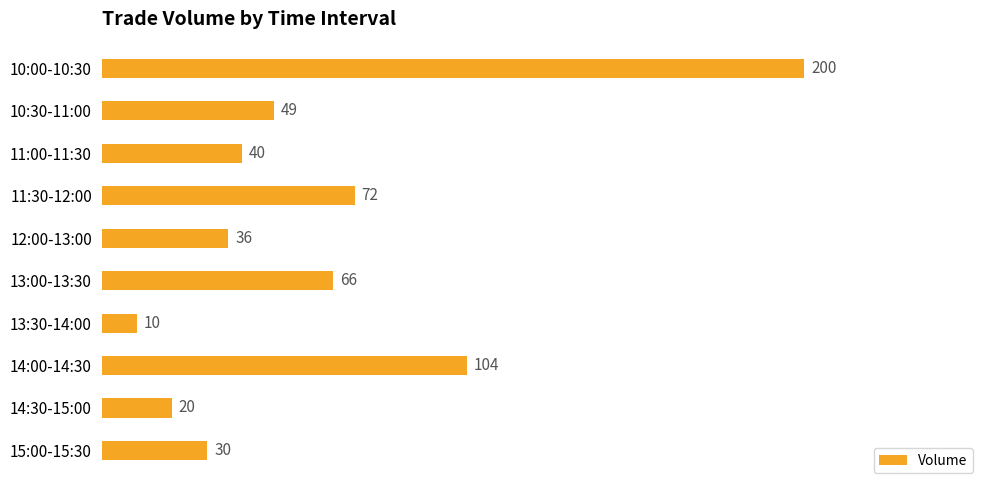

What is the minimum value shown in the chart?

10